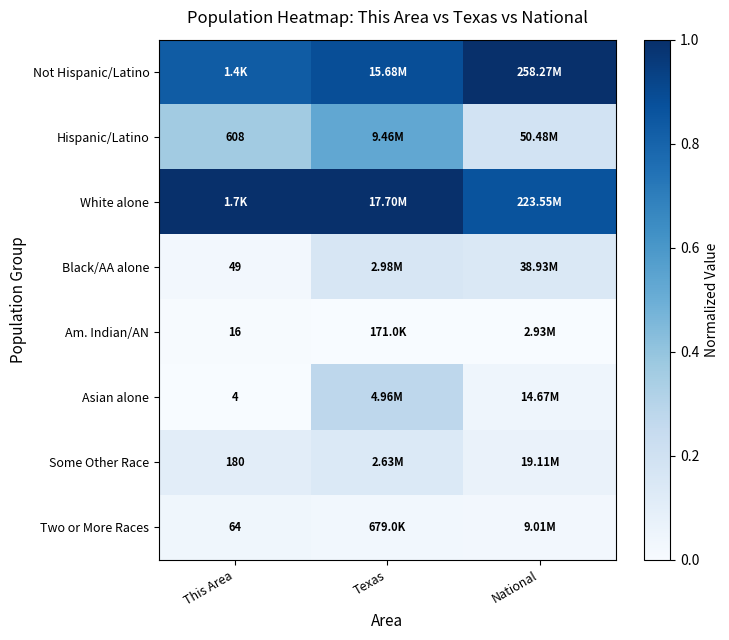

What value does the Asian alone series have at Texas?

0.3